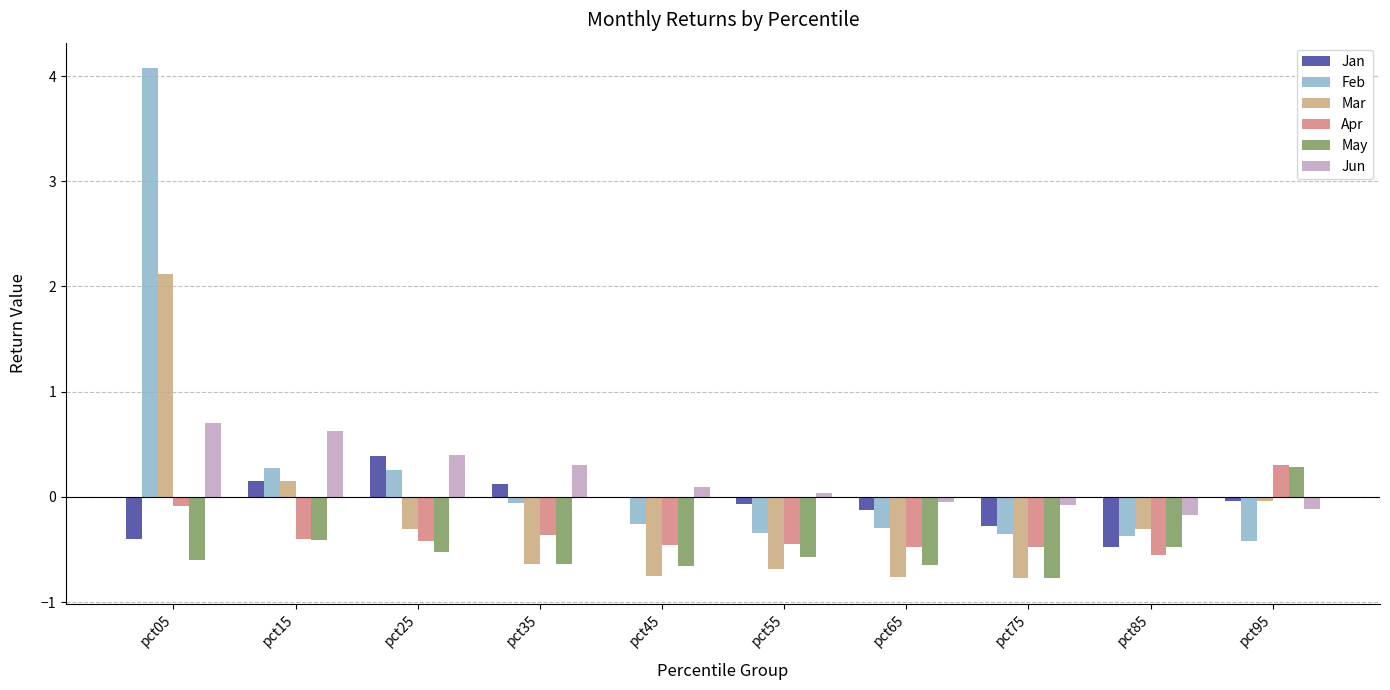

What are all the series names shown in the legend?

Jan, Feb, Mar, Apr, May, Jun